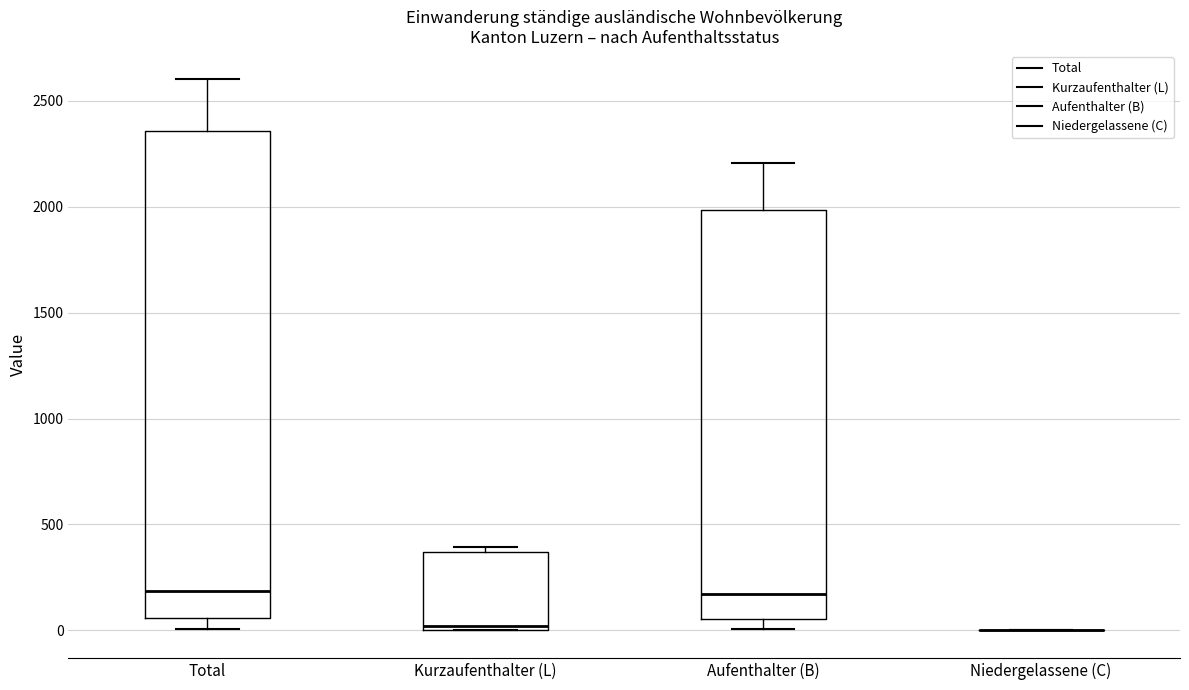

Reading left to right, transcribe this box plot: for each box, give where its median line is, the range the box spans, and where its two whiskers end, as read against the y-axis. The values are not printed on the chart, so give them approximately, as read against the axis.

Total: median 200, box 50 to 2350, whiskers 0 to 2600
Kurzaufenthalter (L): median 0 (just above the box's lower edge), box 0 to 350, whiskers 0 to 400
Aufenthalter (B): median 150, box 50 to 2000, whiskers 0 to 2200
Niedergelassene (C): box collapsed to a line at 0, whiskers 0 to 0